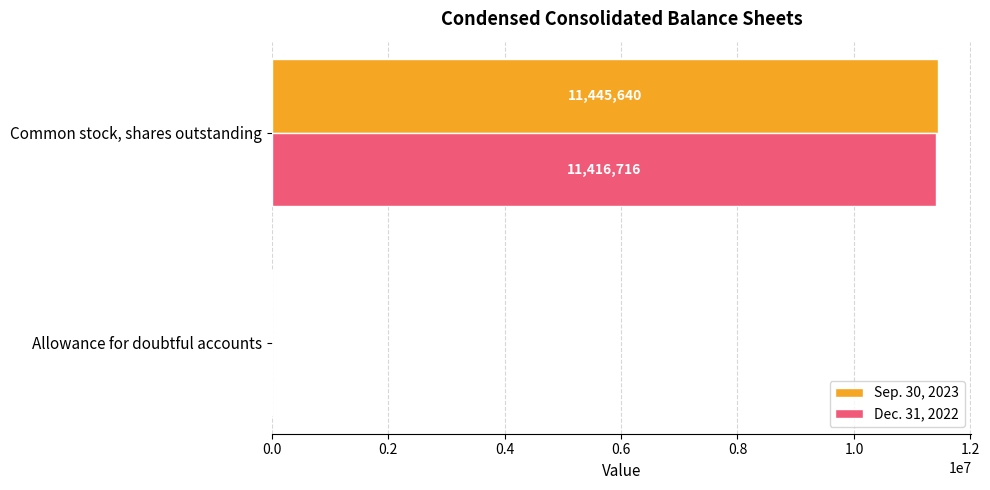

Where is Dec. 31, 2022 nearest to the value 5709017?

Allowance for doubtful accounts